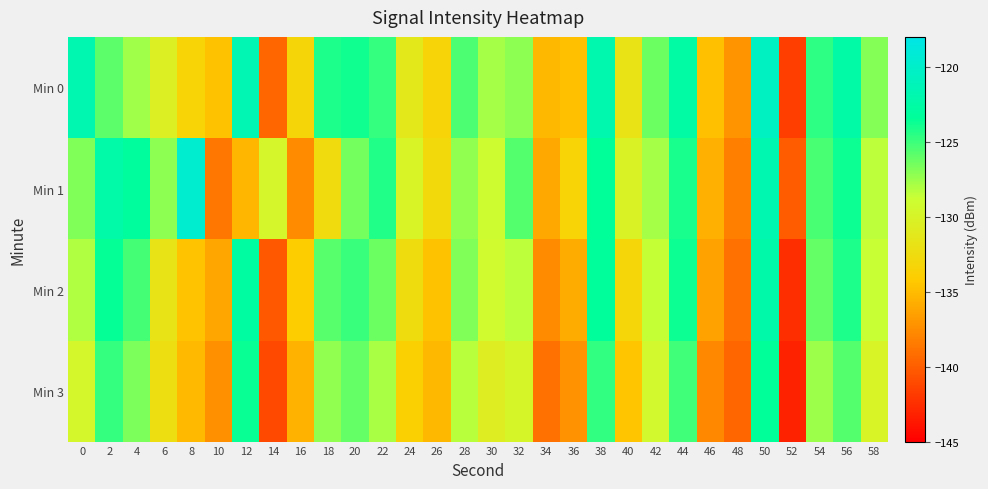

At which category is the sum across all series the highest?

50